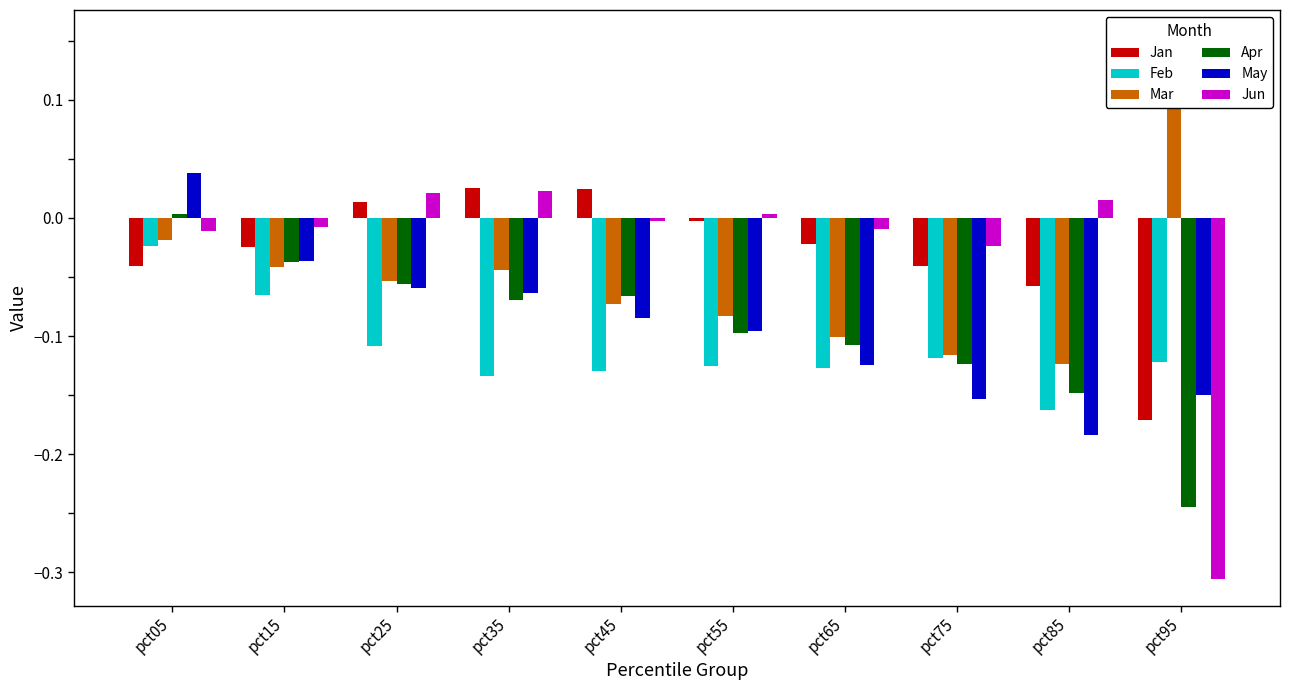

How many categories are shown in the chart?

10